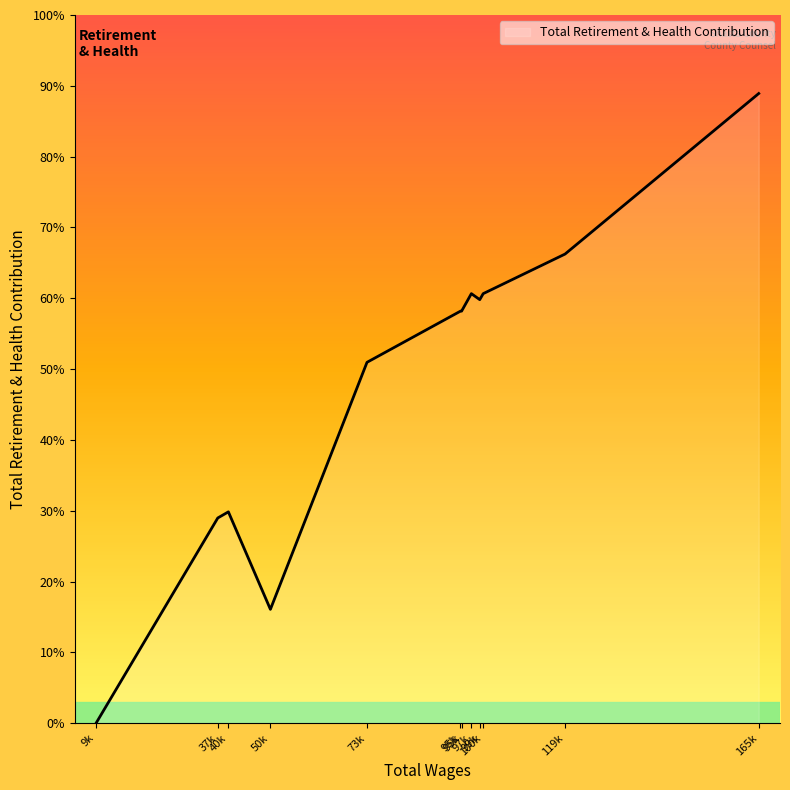

Does the chart display data point markers on the line(s)?

No